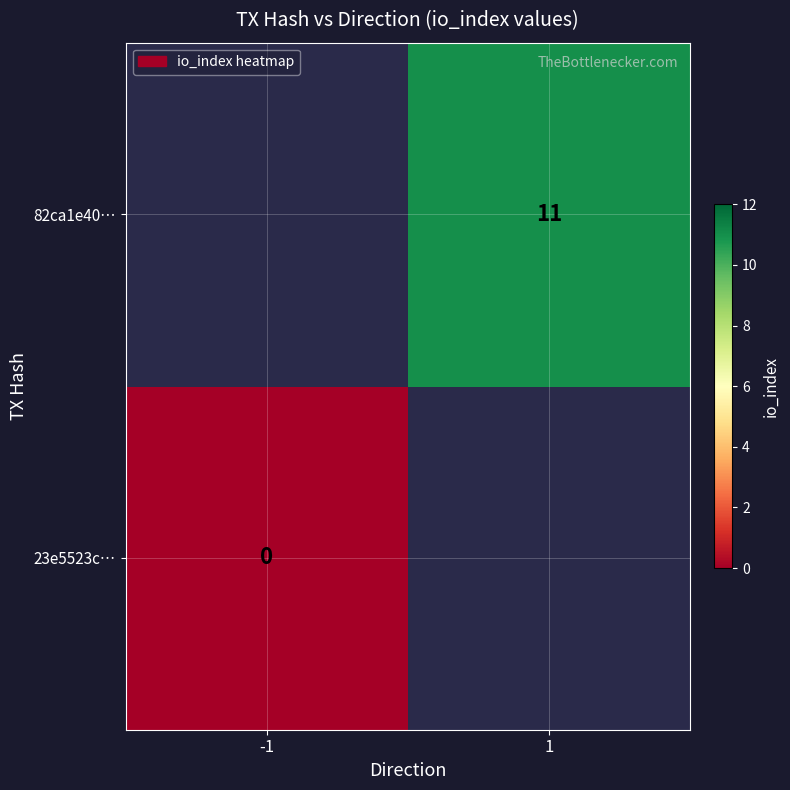

Is it true that 82ca1e40… equals 11 at 1?

True